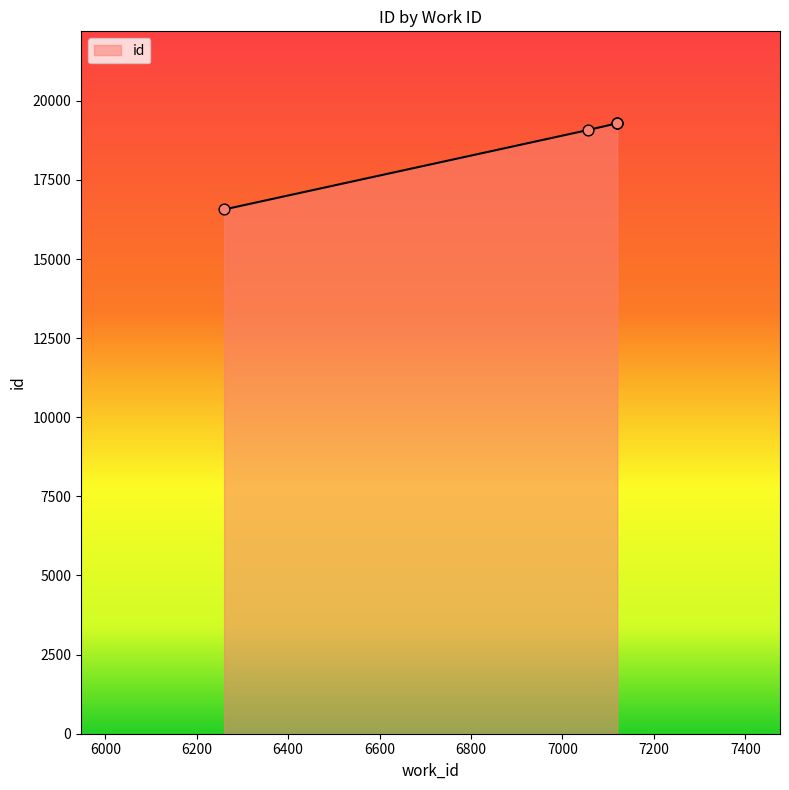

Which has a higher value, 7120 or 7120?

7120